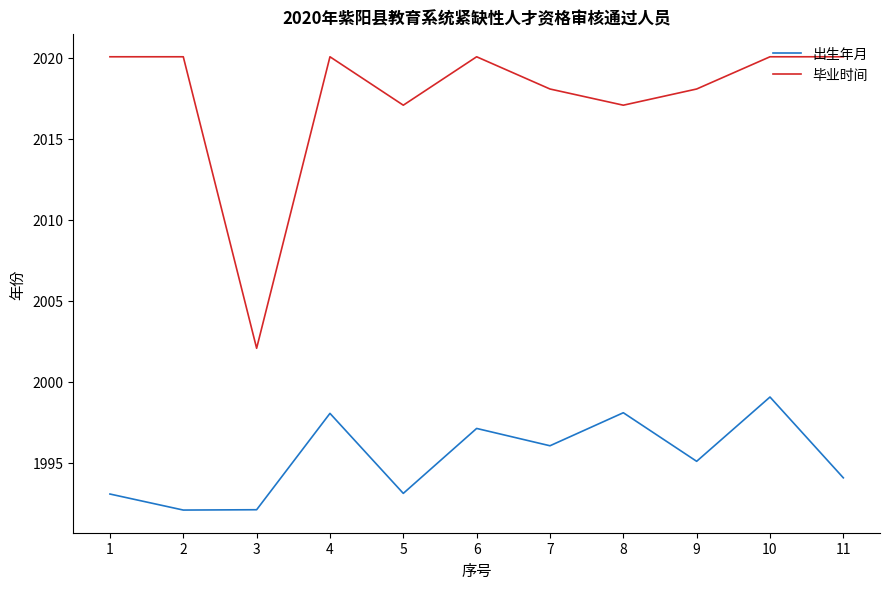

Rank the series by their maximum value, from lowest to highest.

出生年月, 毕业时间